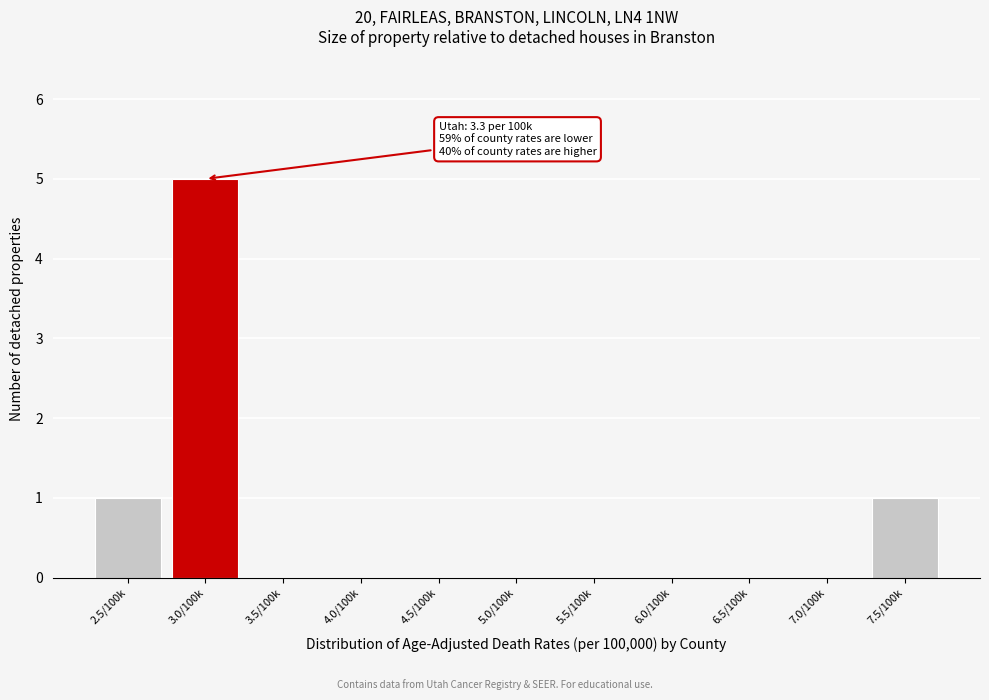

Reading right to left, transcribe all the data shown in this chart.

7.5/100k=1	7.0/100k=0	6.5/100k=0	6.0/100k=0	5.5/100k=0	5.0/100k=0	4.5/100k=0	4.0/100k=0	3.5/100k=0	3.0/100k=5	2.5/100k=1